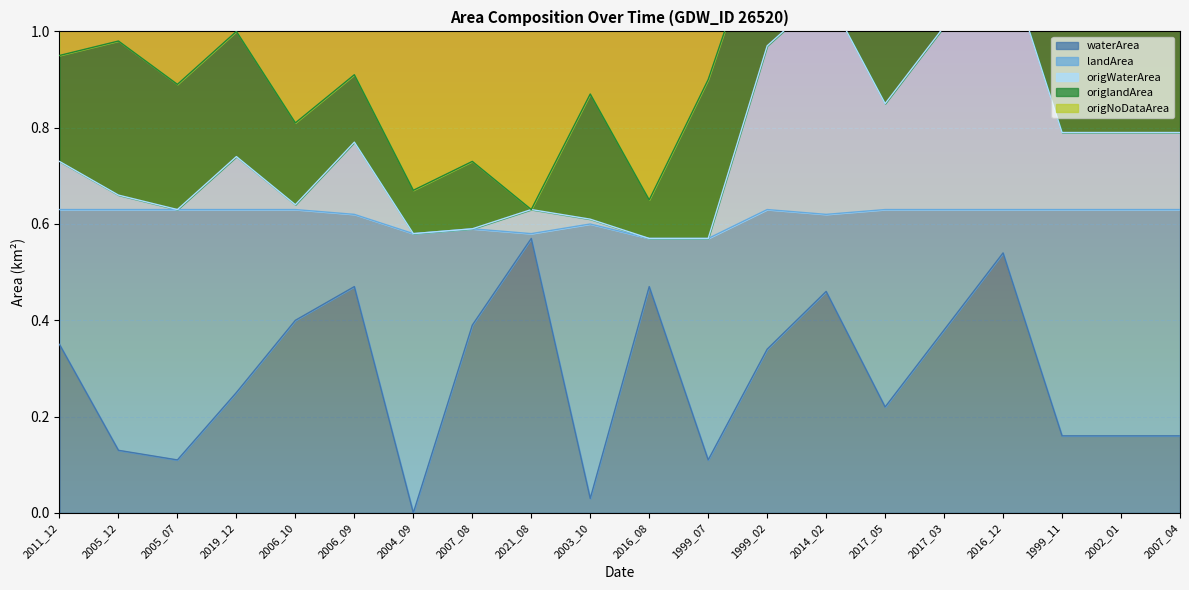

What is the greatest value displayed?

1.3